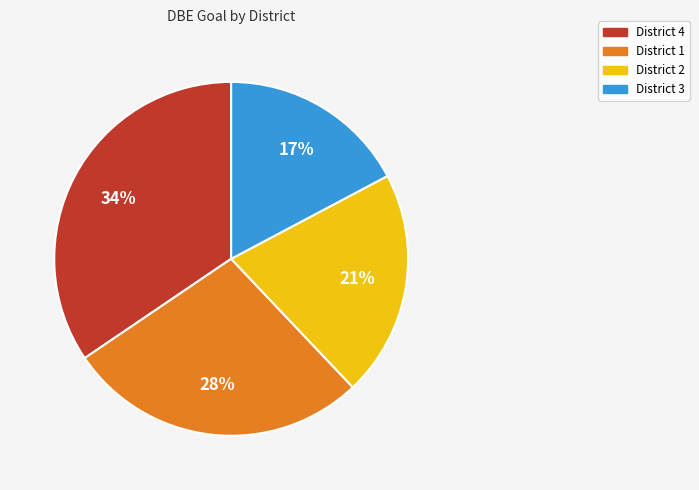

To the nearest percent, what is the average slice percentage?

25%